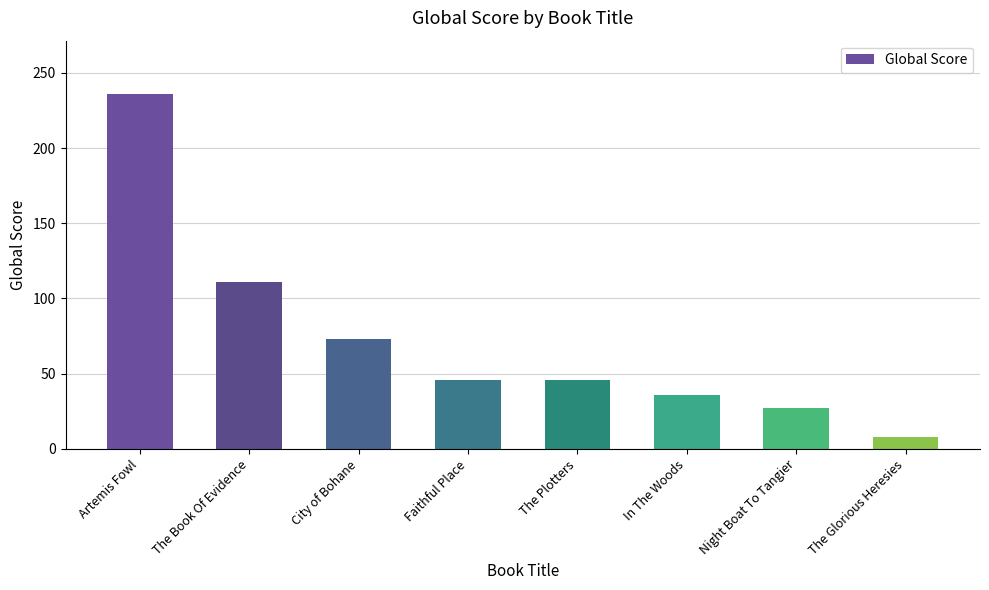

How many series are shown in this chart?

1